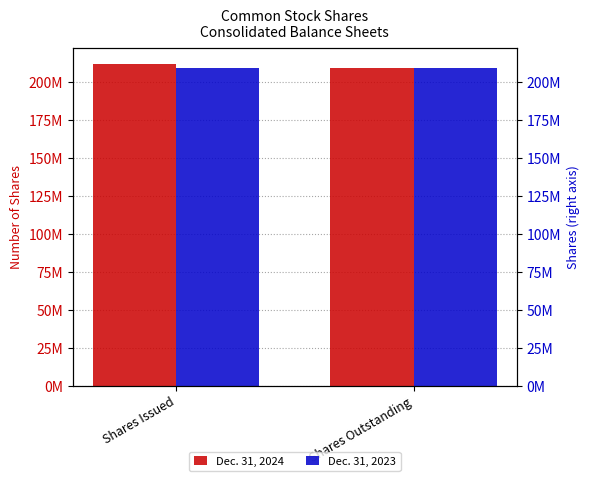

Which series has the largest total across all categories?

Dec. 31, 2024